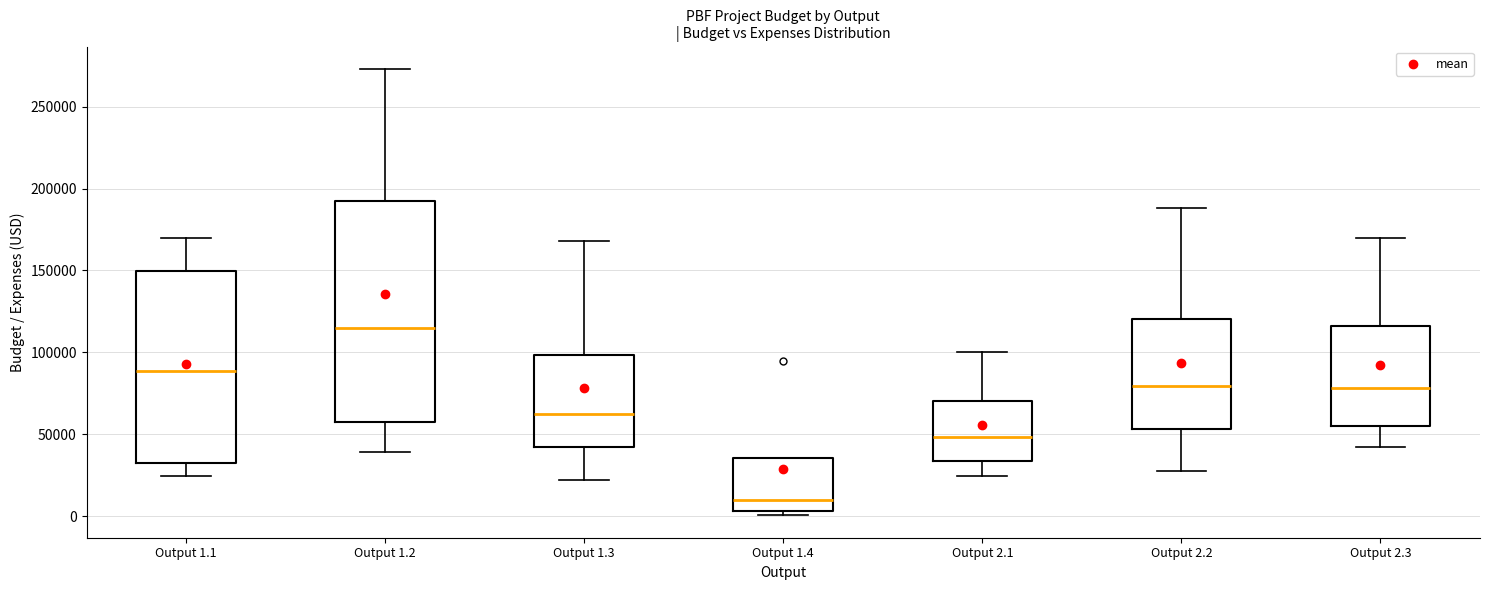

Which box is the tallest, from its lower edge to its upper edge?

Output 1.2